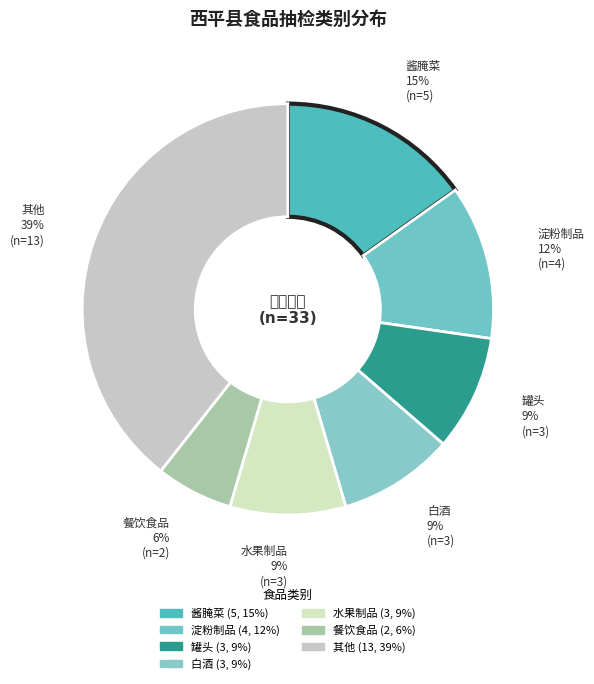

Does any single category account for the majority?

No